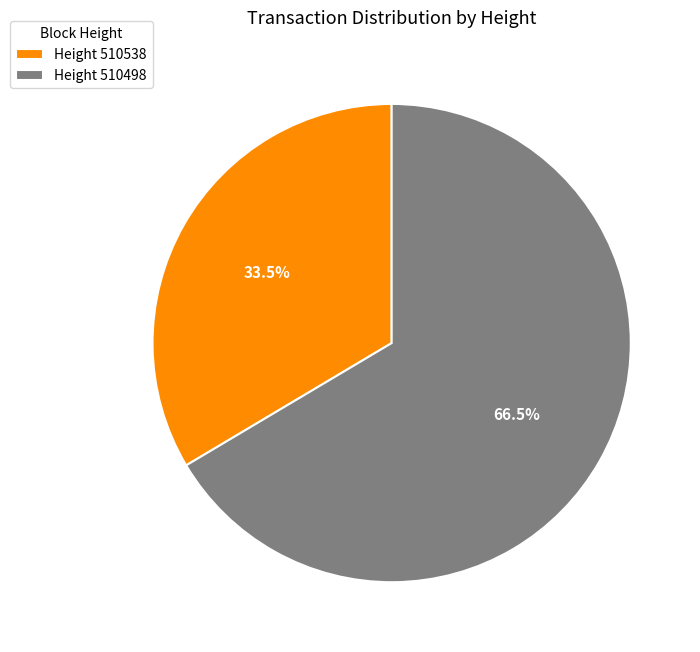

Rank the categories by value from lowest to highest.

Height 510538, Height 510498